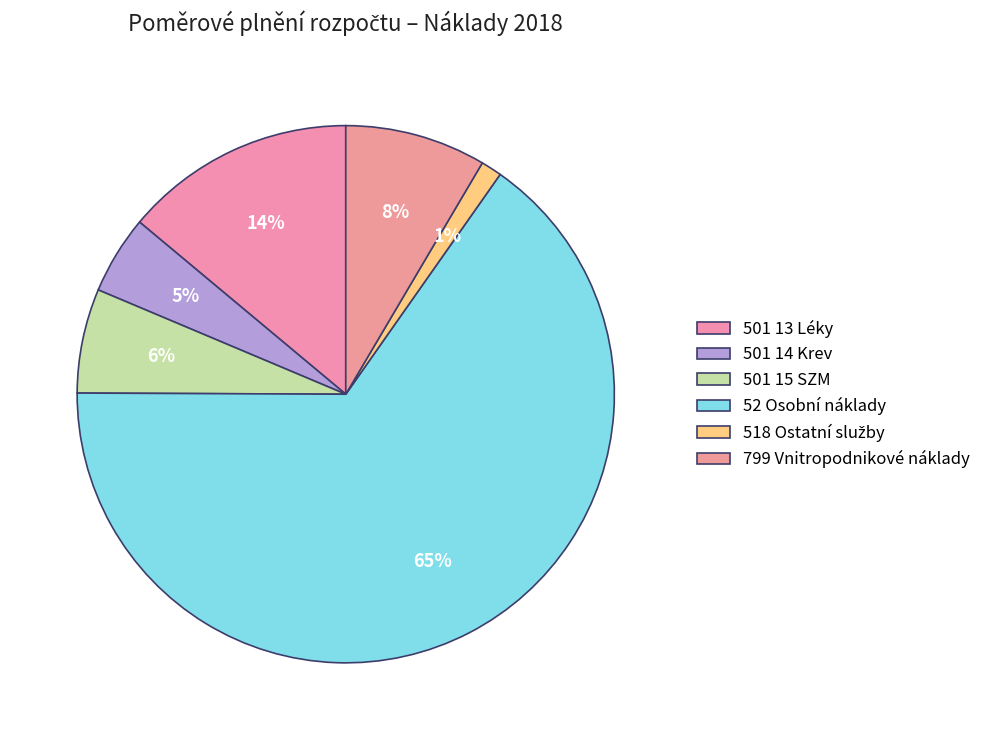

To the nearest percent, what percentage of the pie is 501 14 Krev?

5%